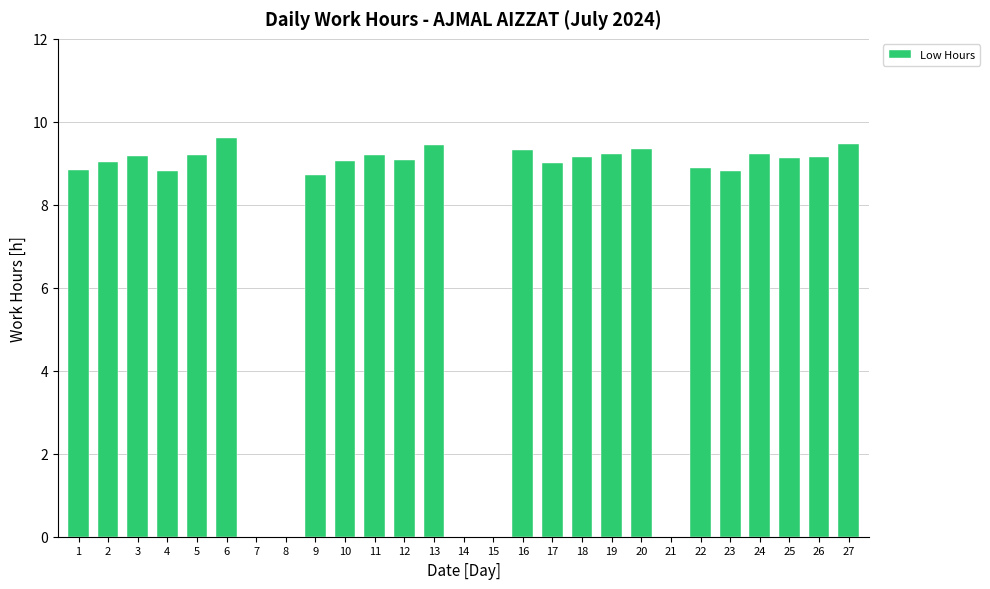

Read the value at 24.

9.2